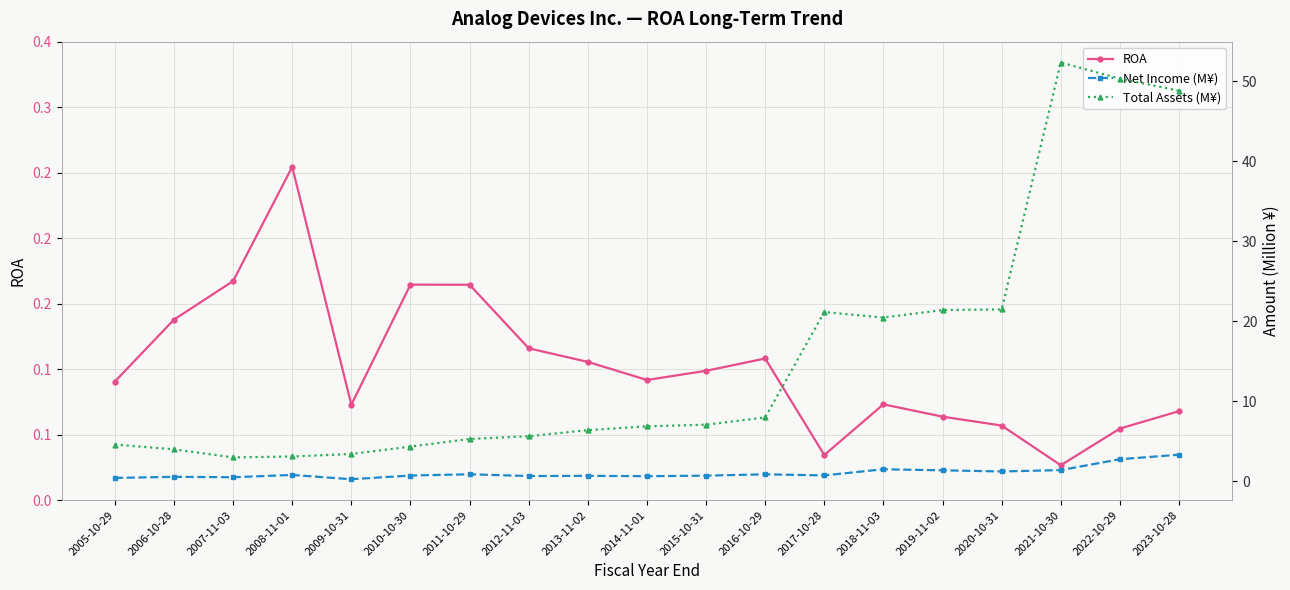

Which series has the widest spread of values?

Total Assets (M¥)